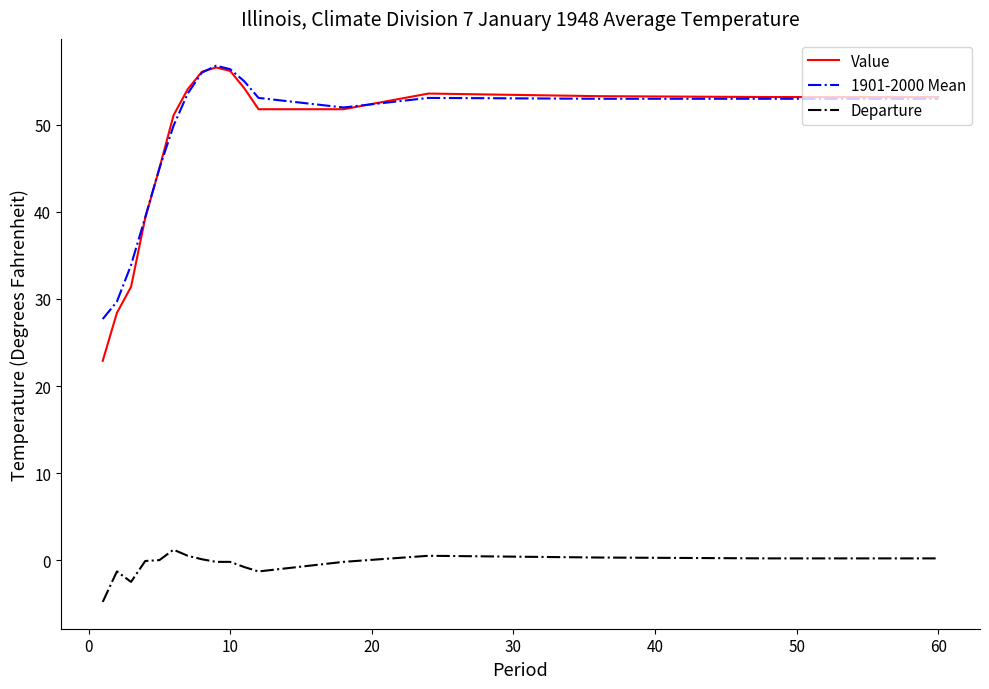

Which series has the widest spread of values?

Value